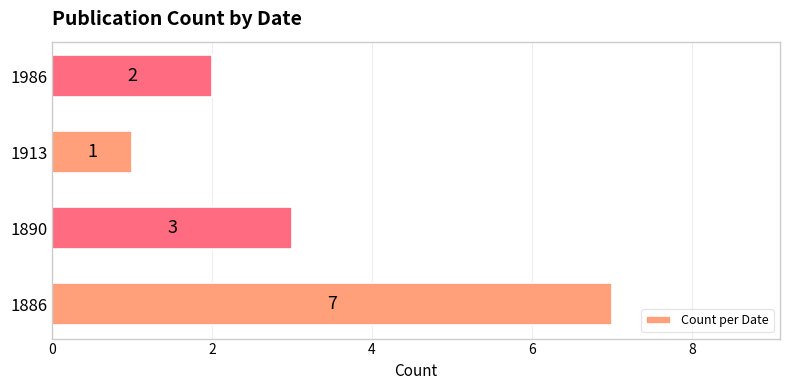

Count the values in the range 2 to 7.

3